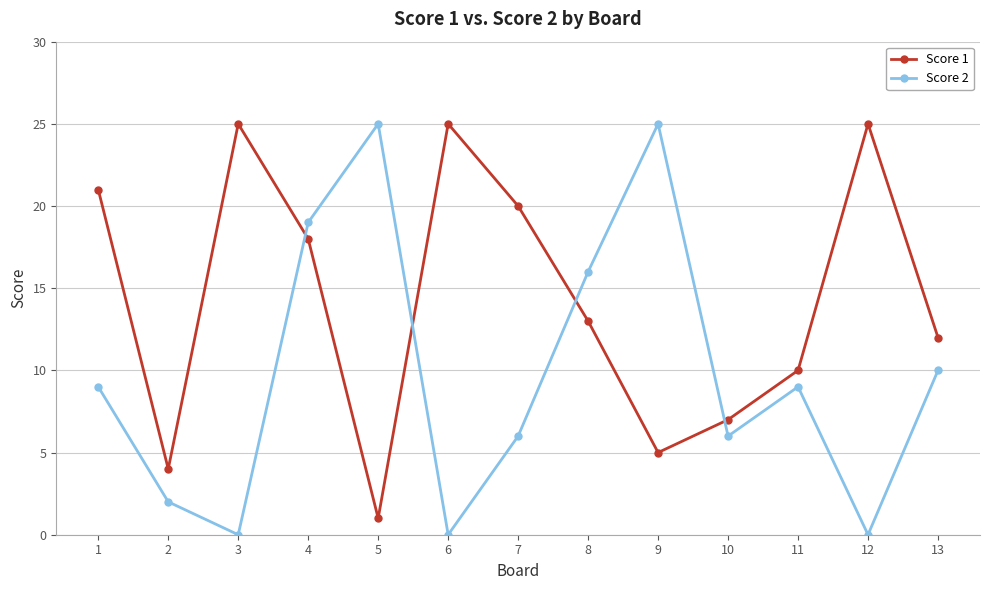

At how many categories does at least one series exceed 22?

5